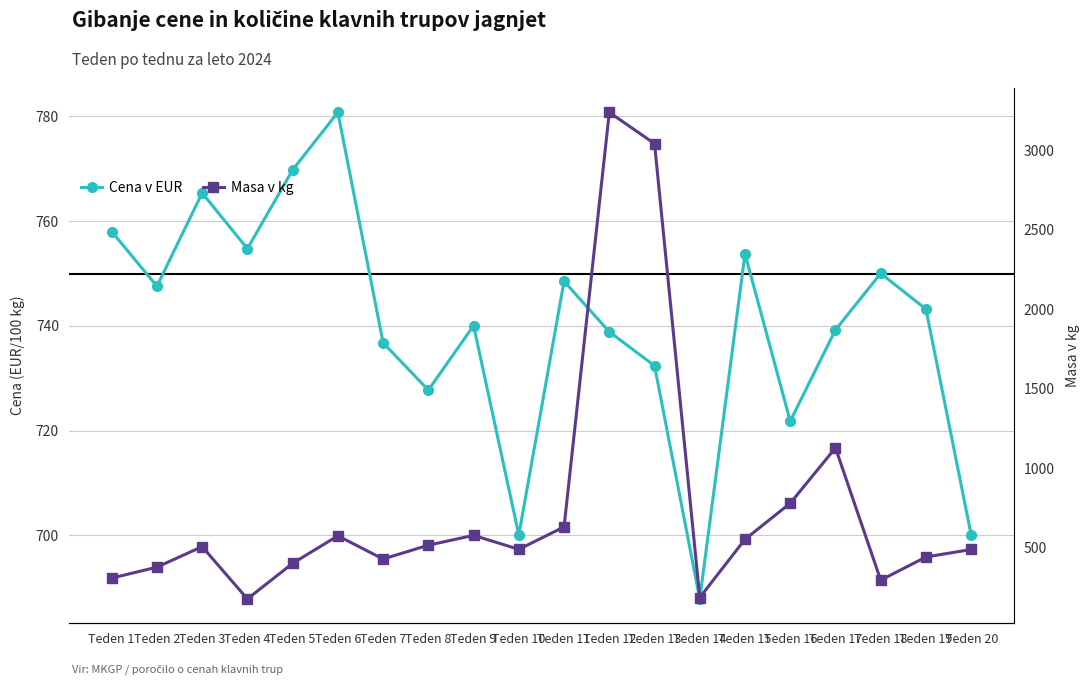

Count the number of categories in the chart.

20